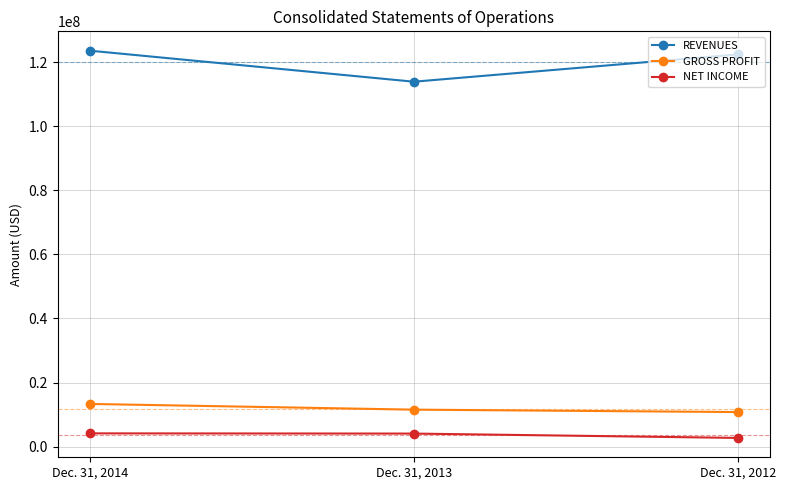

Count the GROSS PROFIT values in the range 10786429 to 13320579.

3